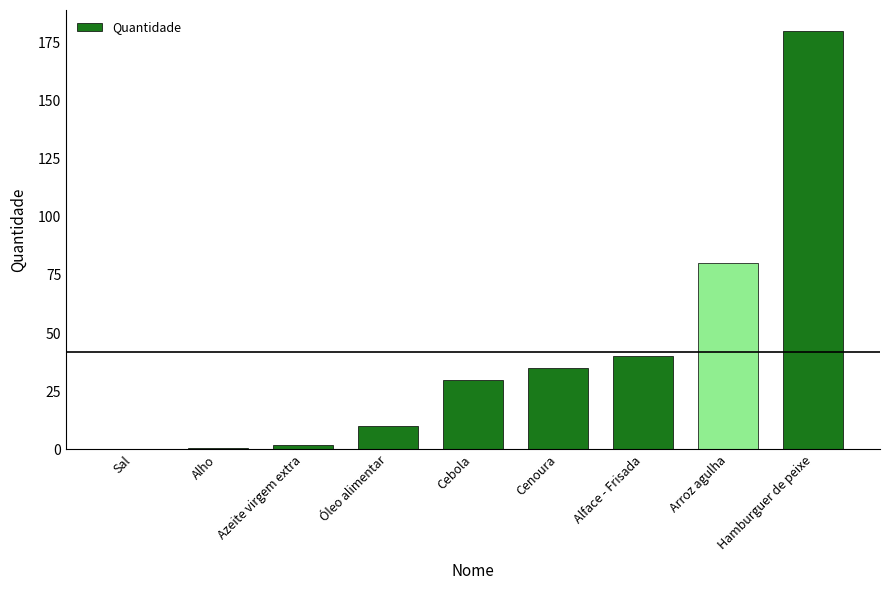

What is the greatest value displayed?

180.0